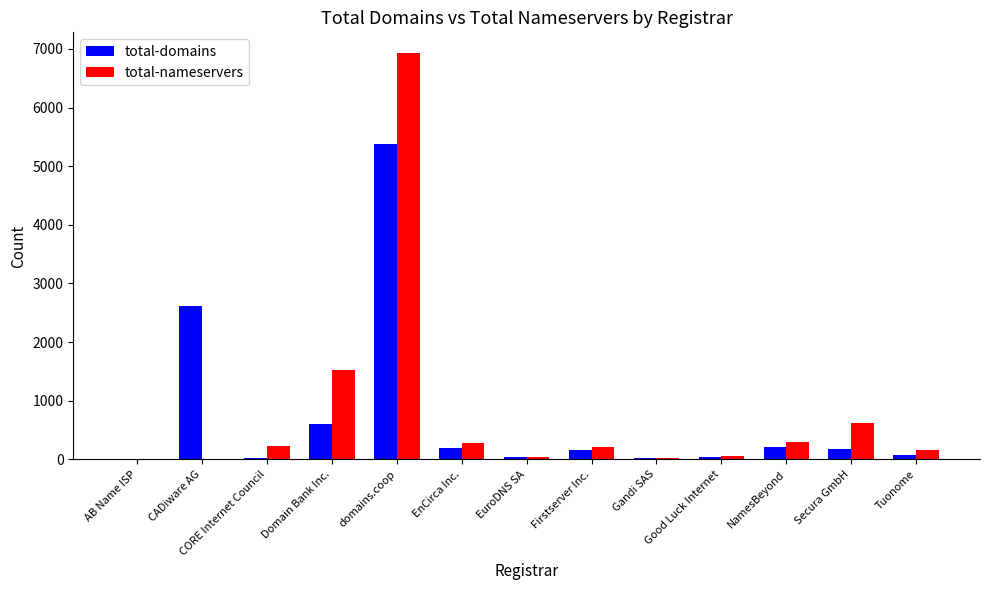

At which label is total-nameservers closest to 3471?

Domain Bank Inc.